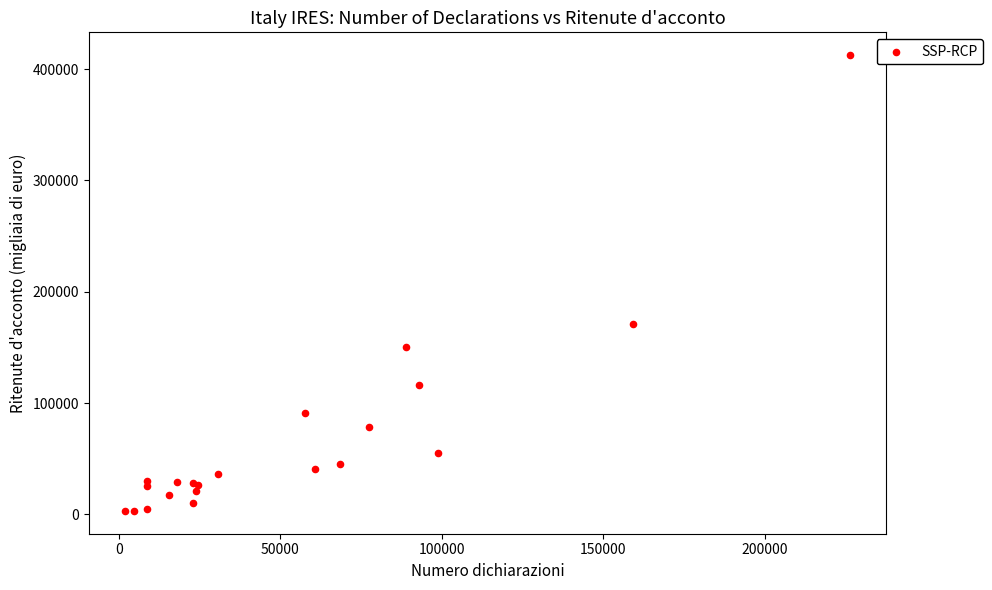

What Y value in the scatter plot is closest to 207794?

170682